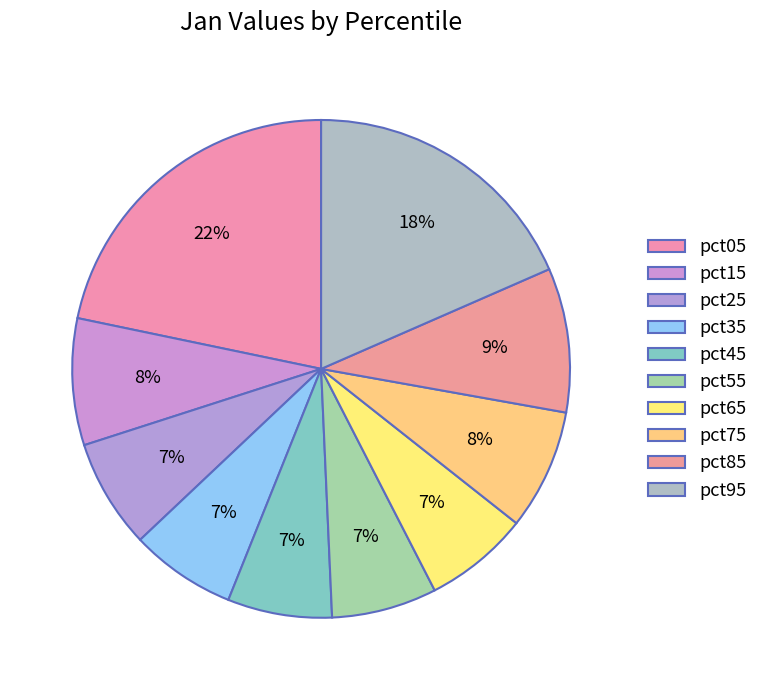

How many slices are in this pie chart?

10